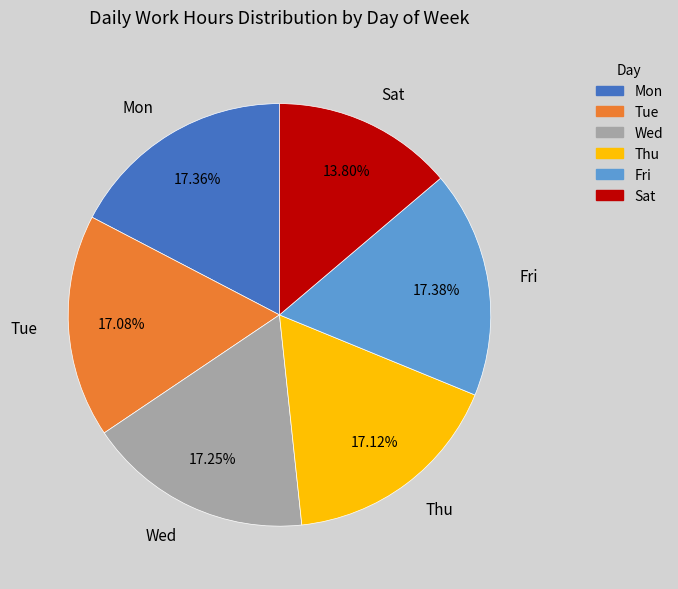

What percentage is the Mon slice, to the nearest percent?

17%